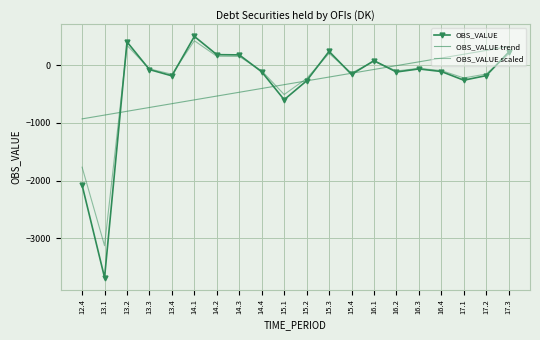

List the series in order of their peak value, lowest first.

OBS_VALUE trend, OBS_VALUE scaled, OBS_VALUE